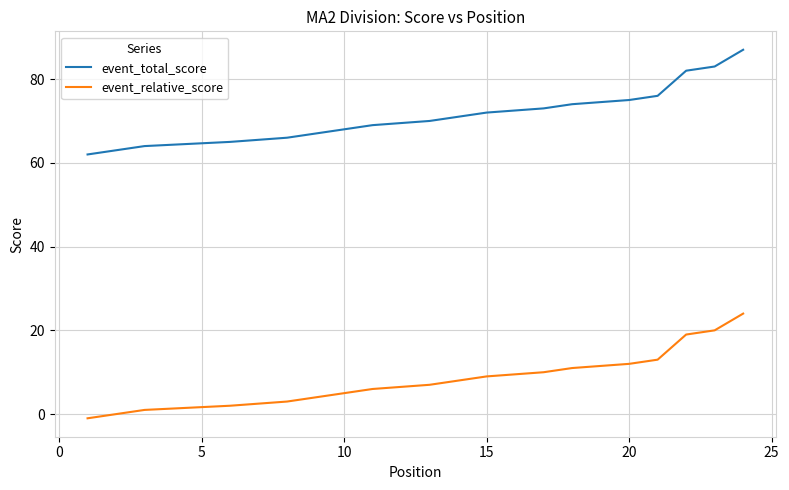

What is the value of the event_total_score point at the 15th from the left?

72